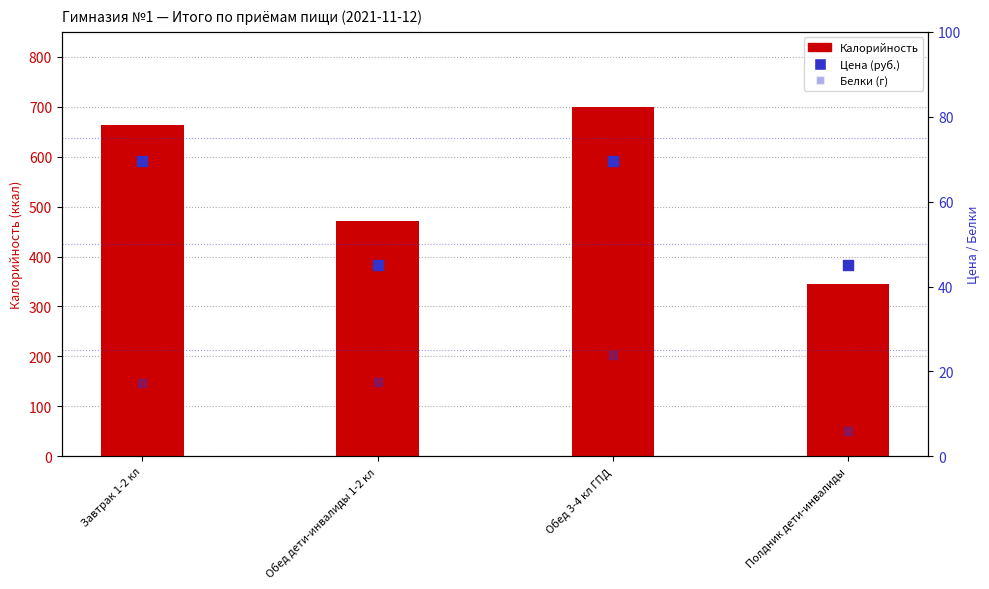

Which series contains the highest Y value?

Калорийность